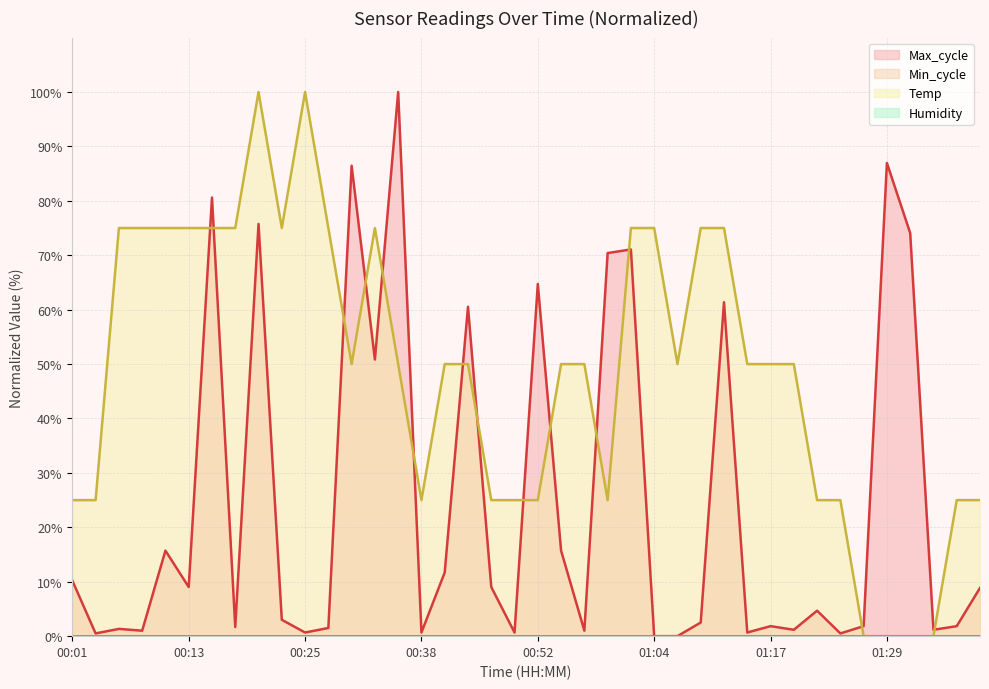

What is the difference between the maximum and minimum values in the Temp series?

100.0